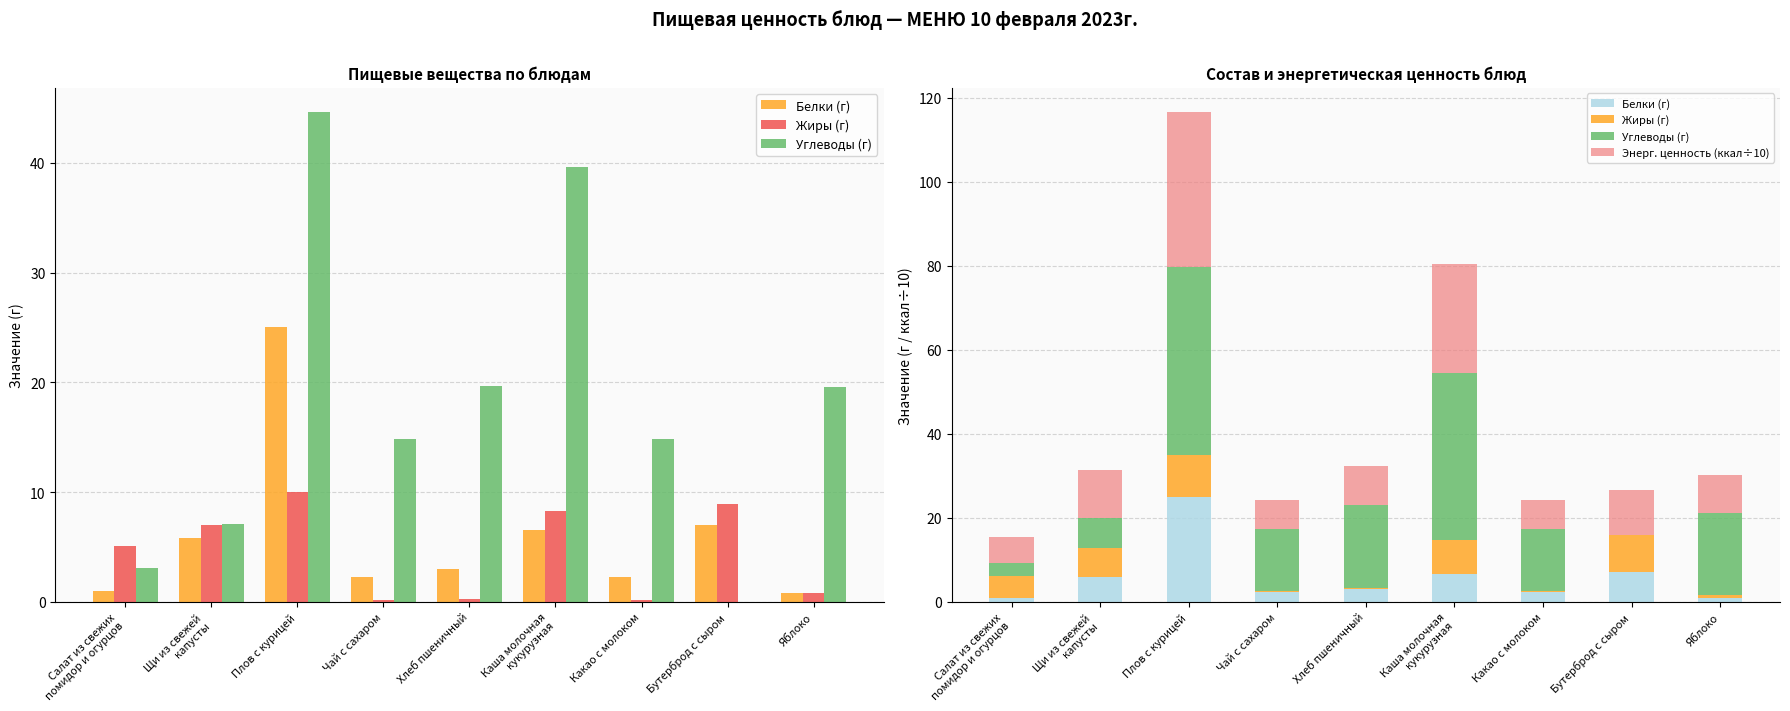

What are all the series names shown in the legend?

Белки (г), Жиры (г), Углеводы (г), Энерг. ценность (ккал÷10)